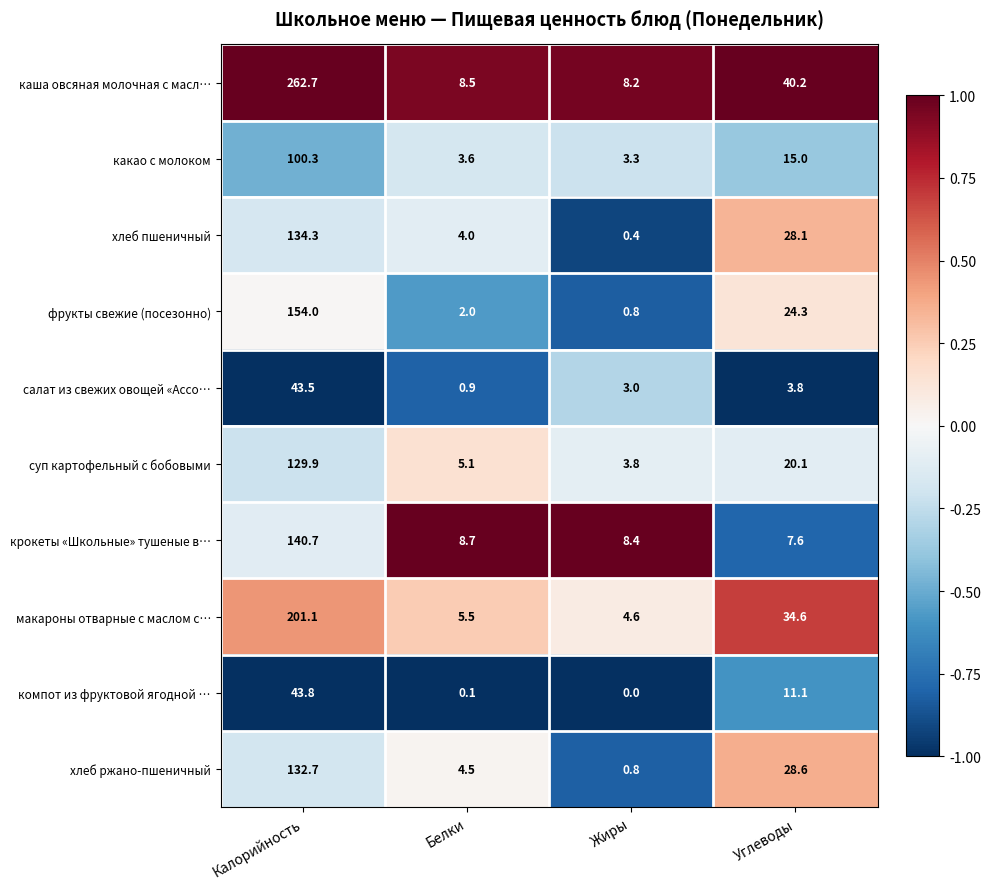

Is it true that каша овсяная молочная с масл… equals 8.2 at Жиры?

True